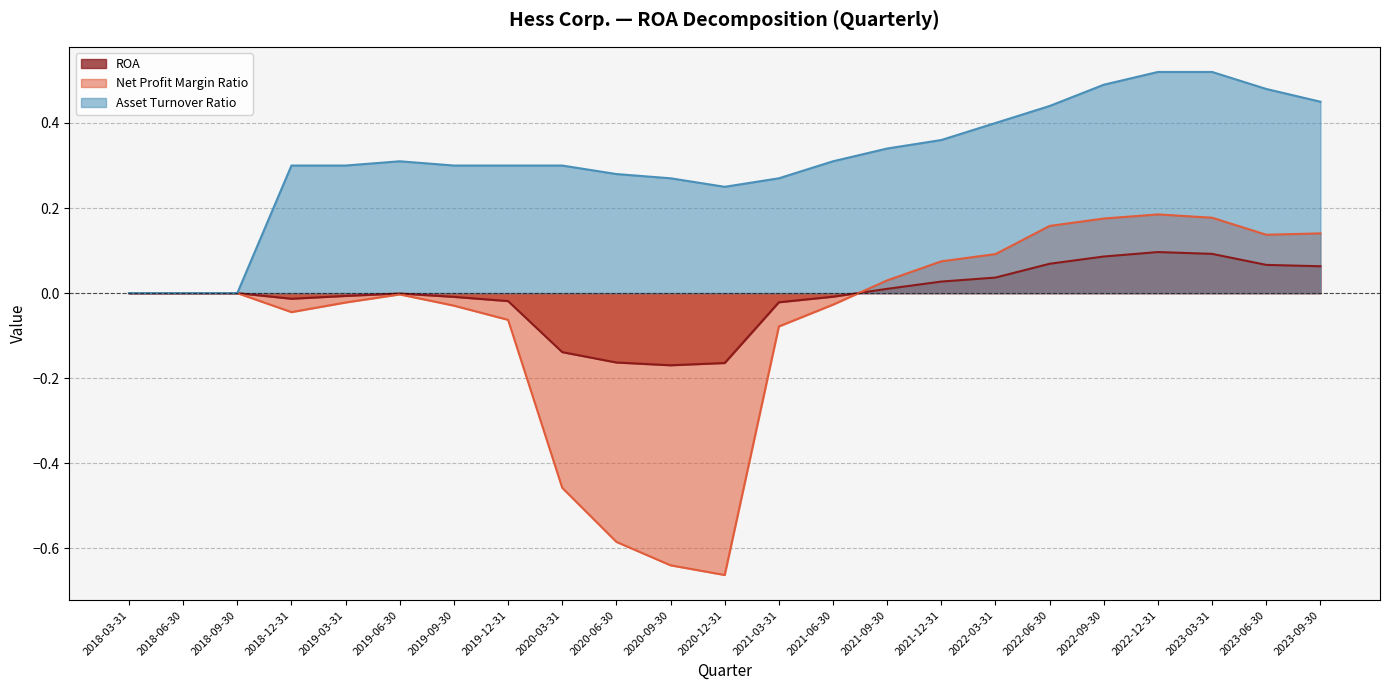

What is the value of the ROA point at the 9th from the left?

-0.1